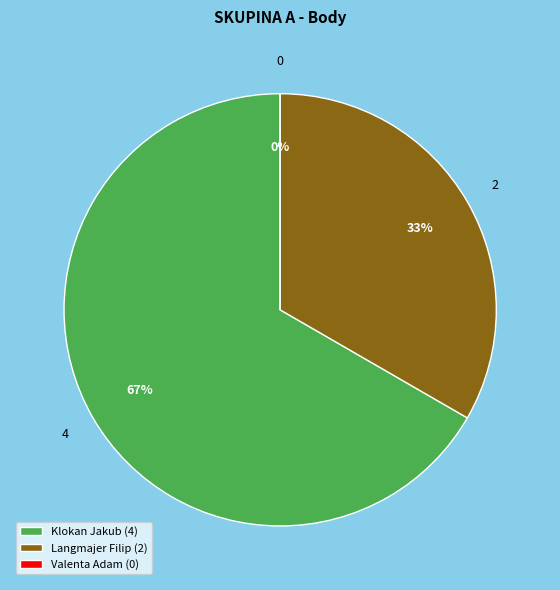

How many segments does this pie chart have?

3